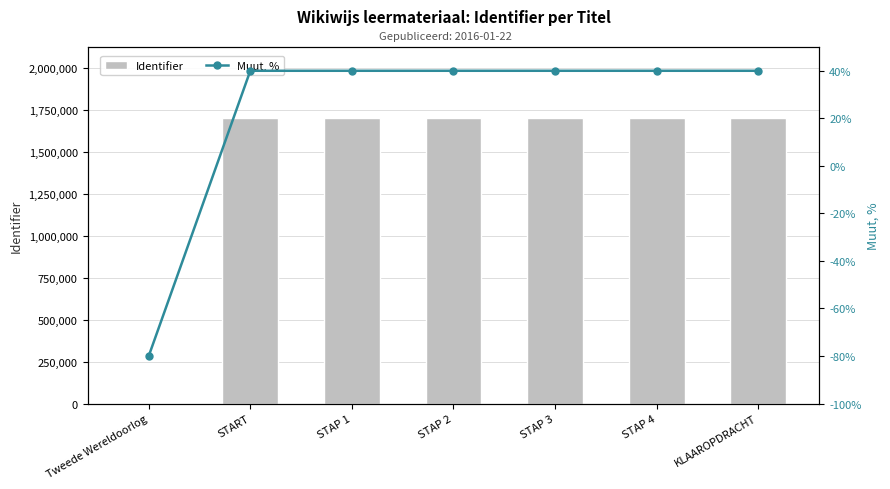

What is the total value across all series at START?

1698838.0